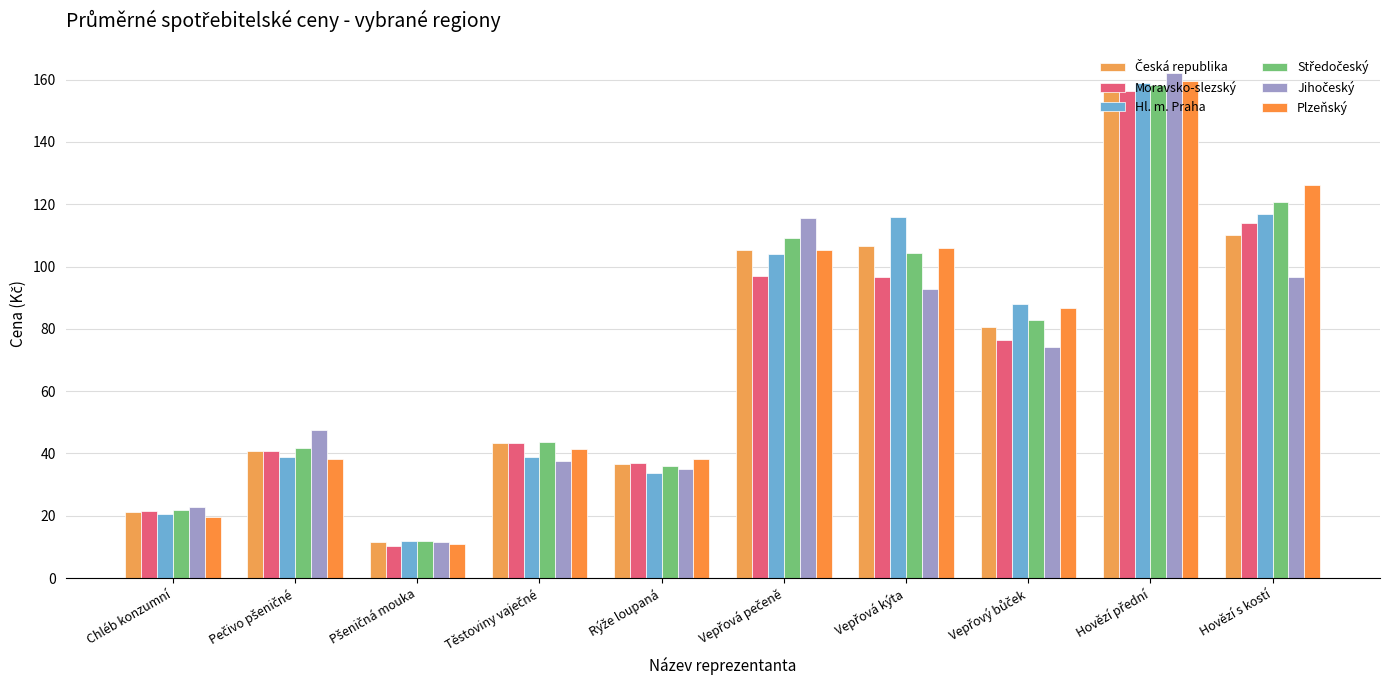

At how many categories does at least one series exceed 70?

5